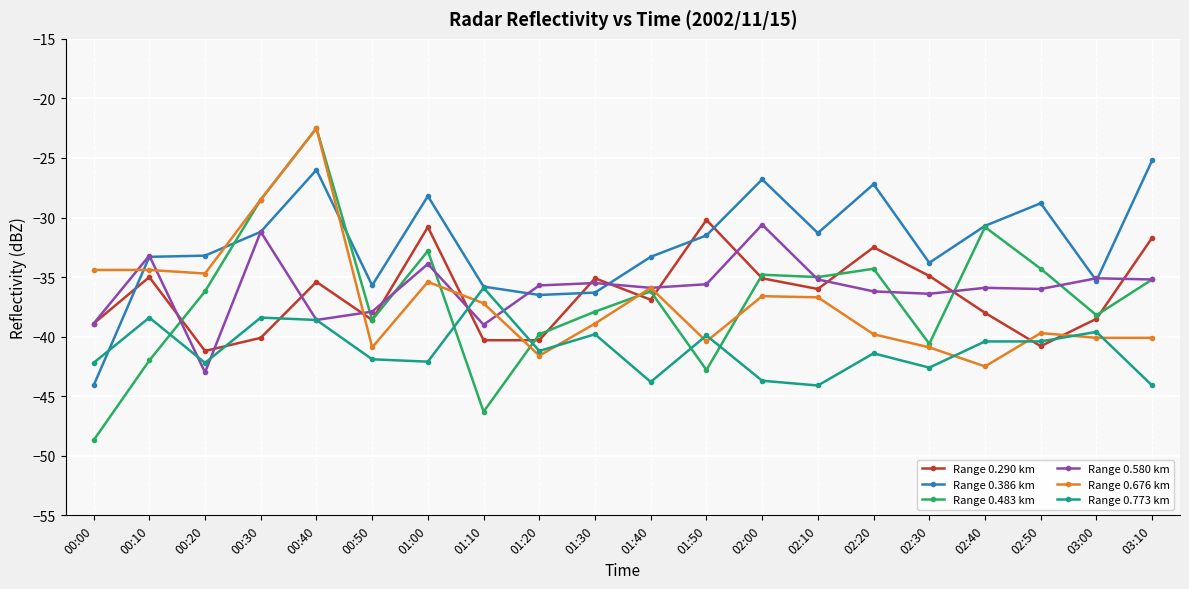

What position from the left is 01:10?

8